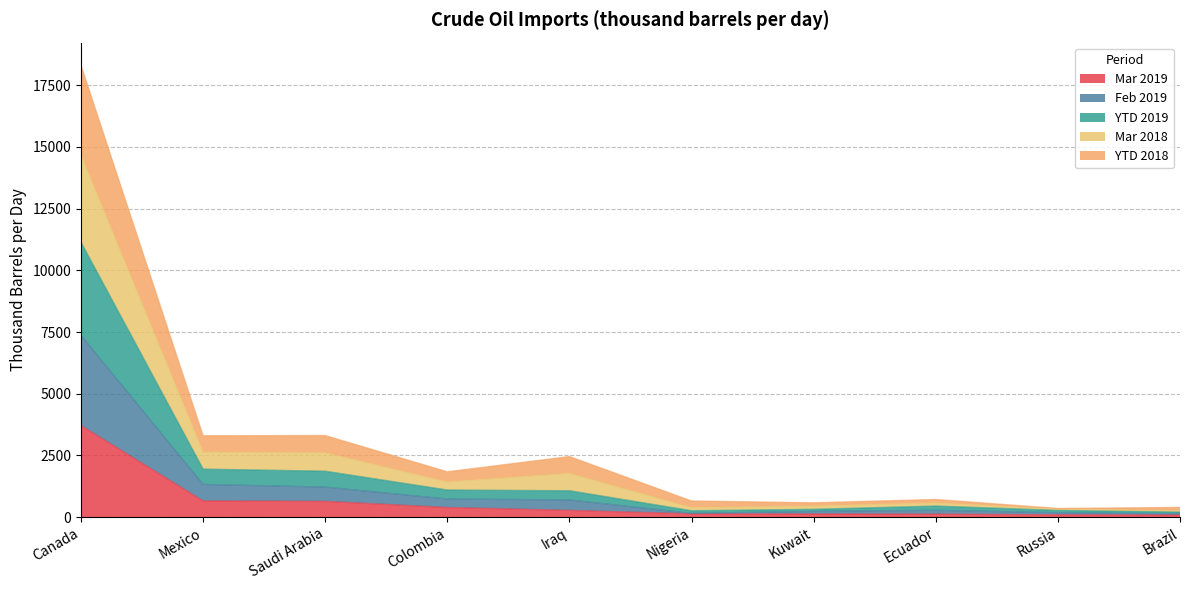

Rank the series by their average value, from lowest to highest.

Mar 2019, YTD 2018, YTD 2019, Feb 2019, Mar 2018